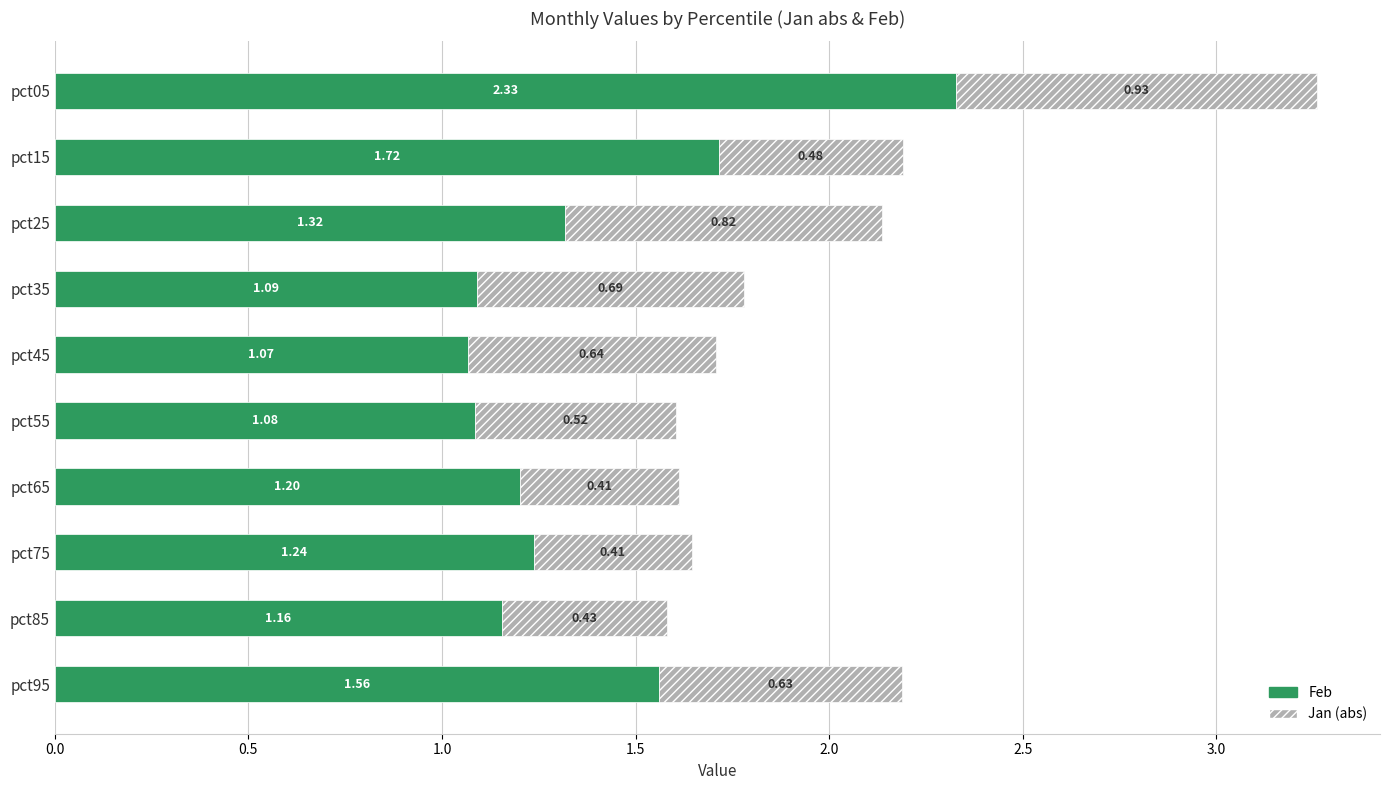

At which category is the sum across all series the highest?

pct05